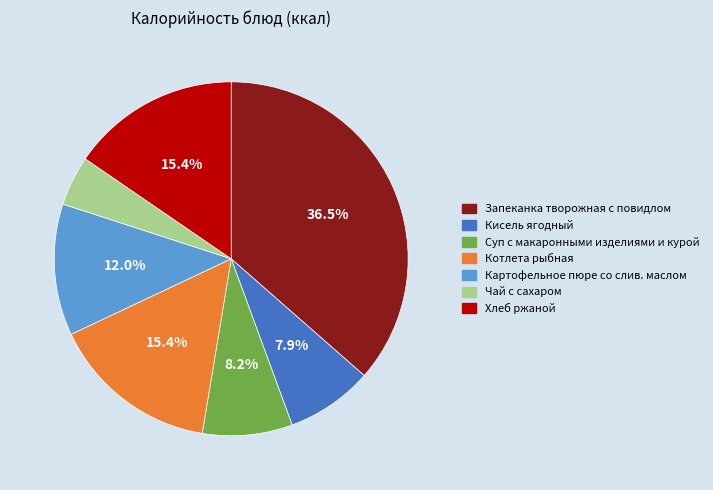

True or false: Котлета рыбная accounts for 15% of the total.

True